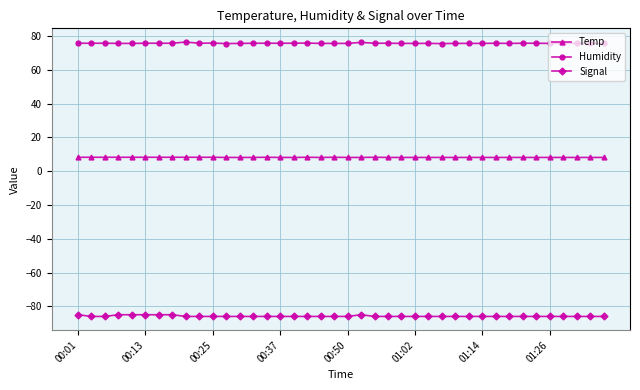

What is the sum of all Temp values?

325.5